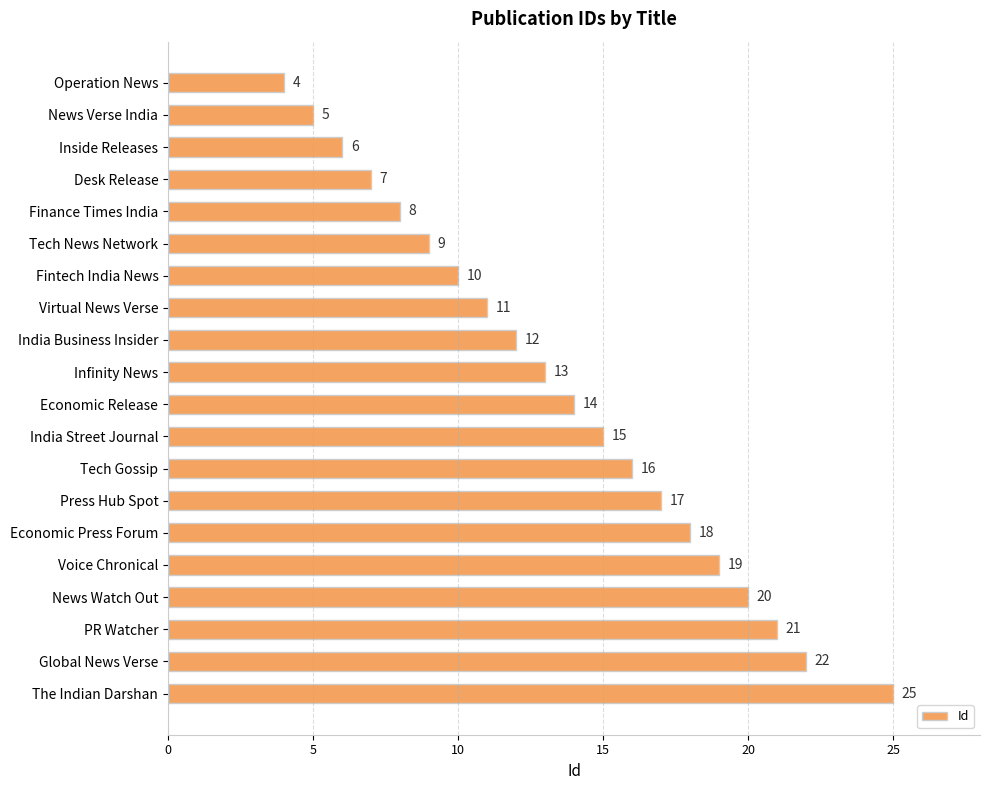

Is it true that the value at The Indian Darshan is 14?

False